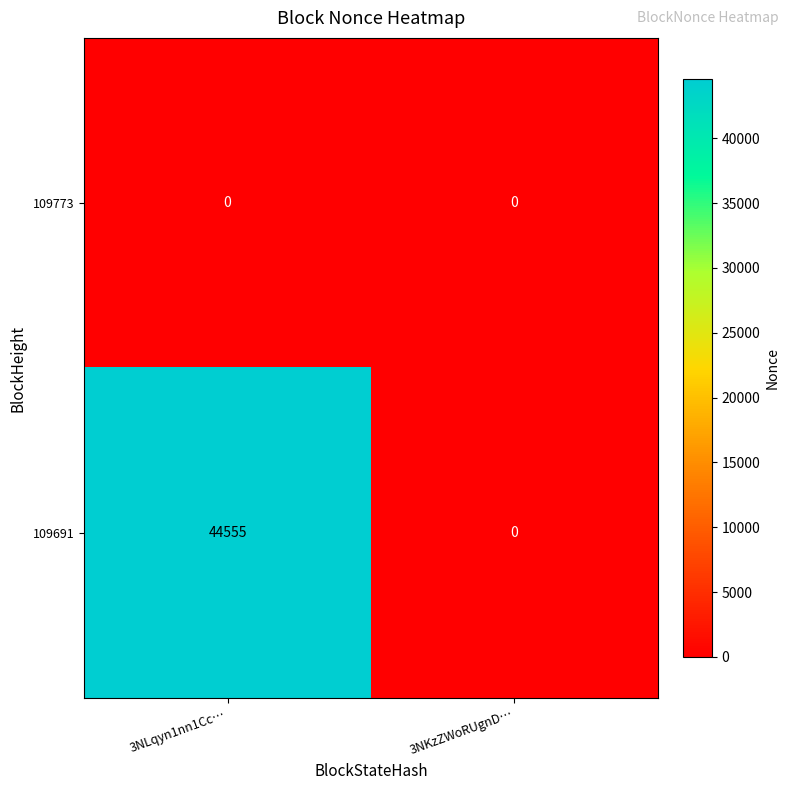

List the series in order of their overall mean, highest first.

109691, 109773